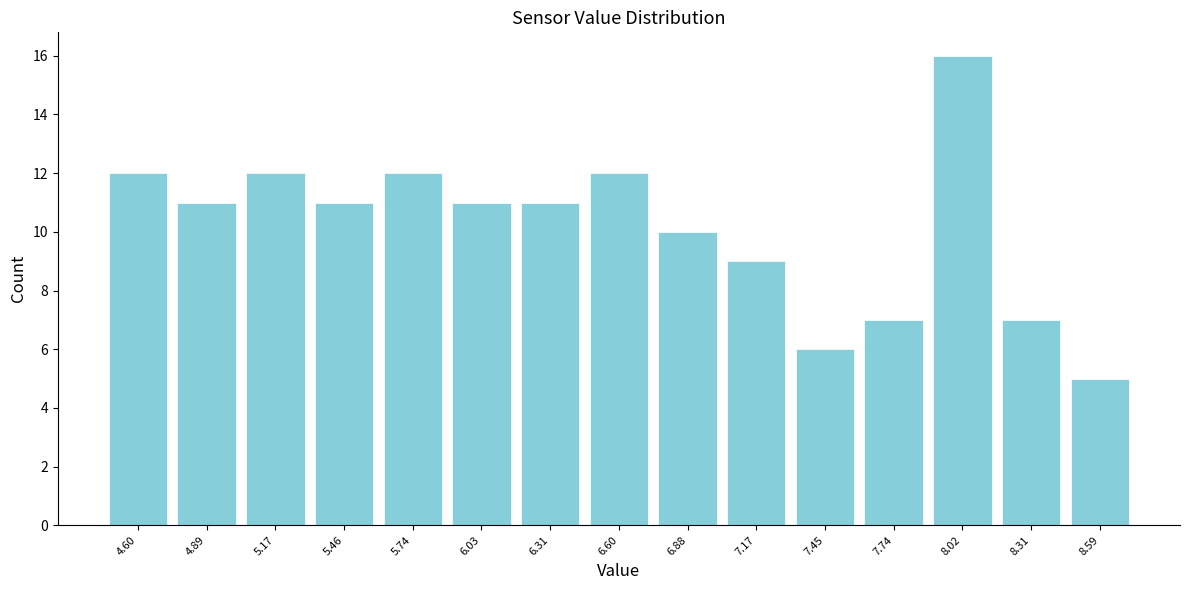

Reading left to right, extract all data points from this chart.

12	11	12	11	12	11	11	12	10	9	6	7	16	7	5